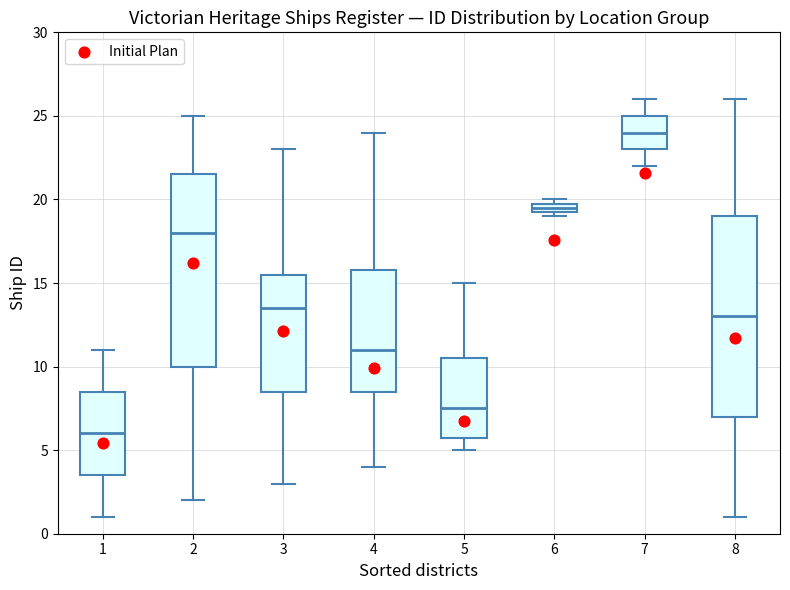

Where does the lower whisker of the box at x = 4 end on the y-axis? The values are not printed on the chart, so give them approximately, as read against the axis.

4.0